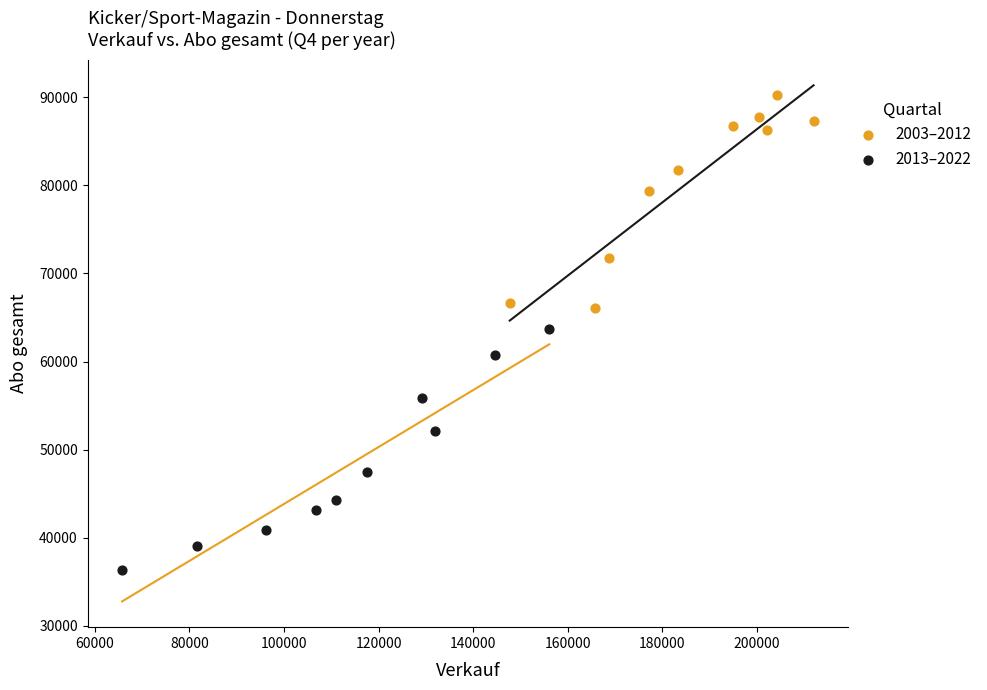

Which series has the widest spread of Y values?

2013–2022